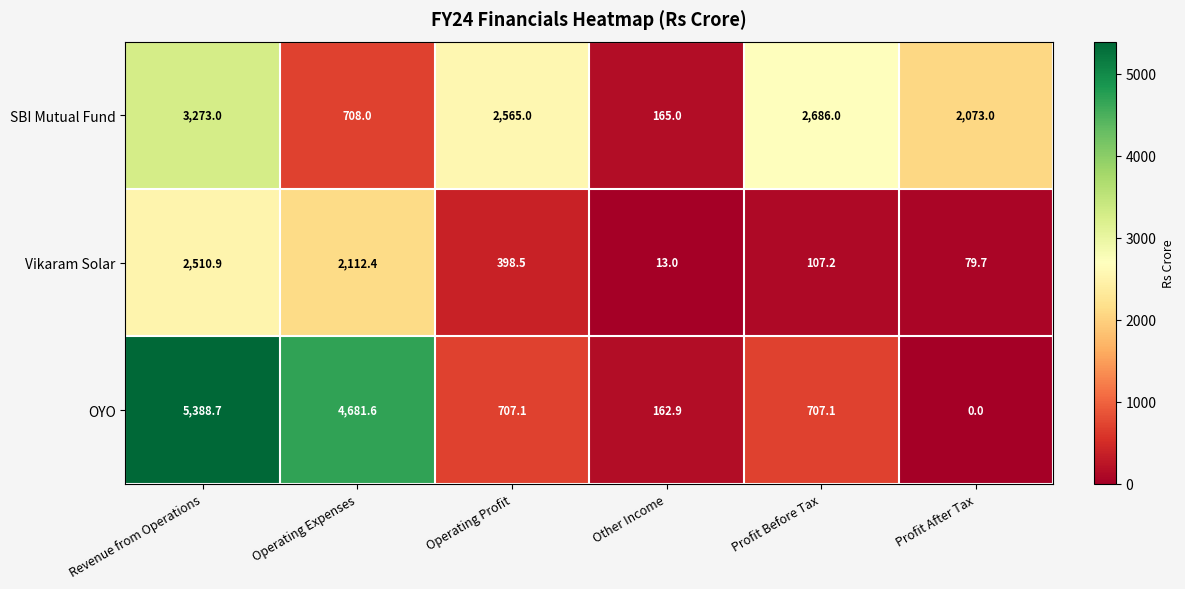

The value of Vikaram Solar at Profit After Tax is 122.1. True or false?

False